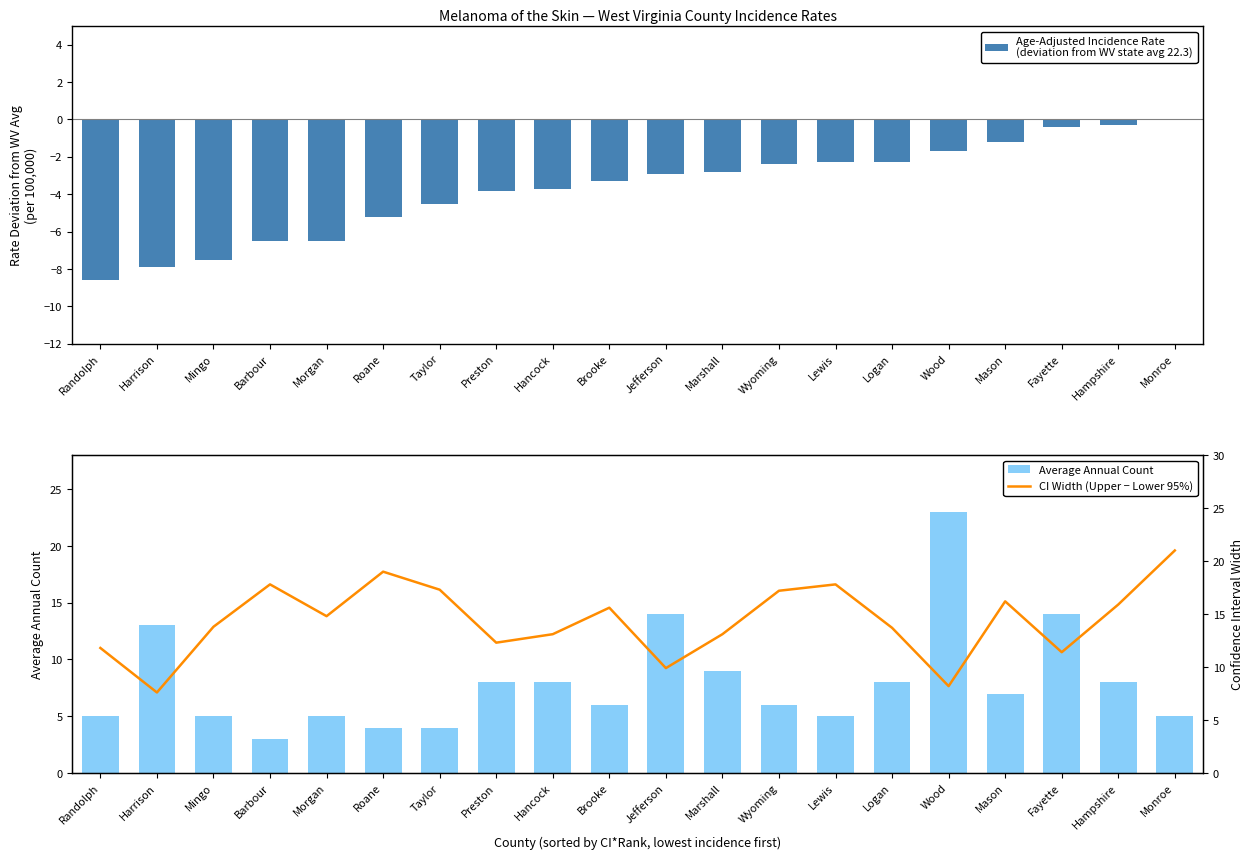

Which series has the largest range (max minus min)?

Average Annual Count